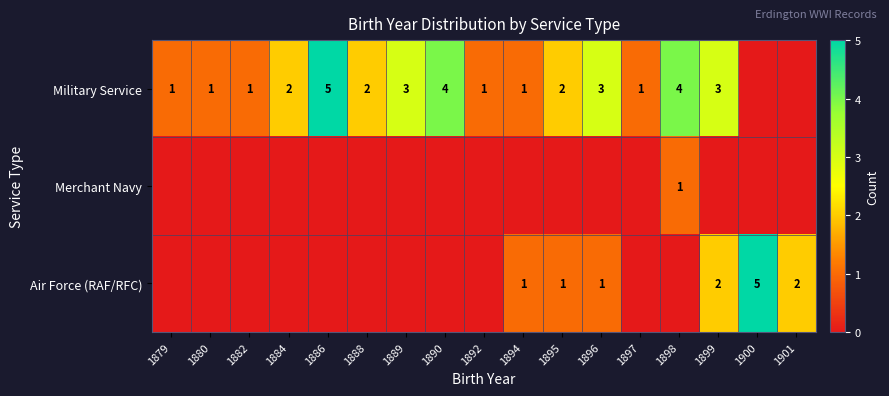

The Air Force (RAF/RFC) series shows 2 at 1895. True or false?

False